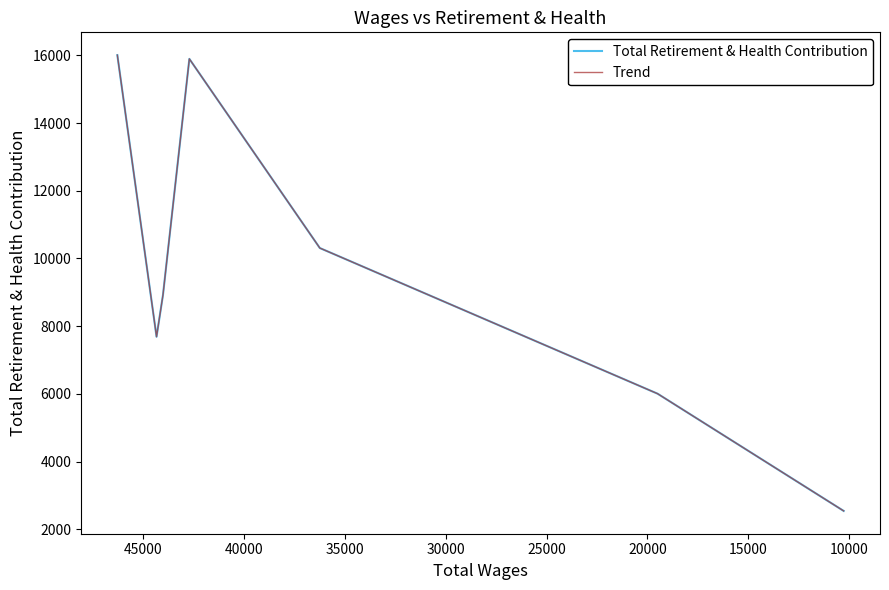

Is the value of Trend at 10000 greater than the value of Total Retirement & Health Contribution at 15000?

No